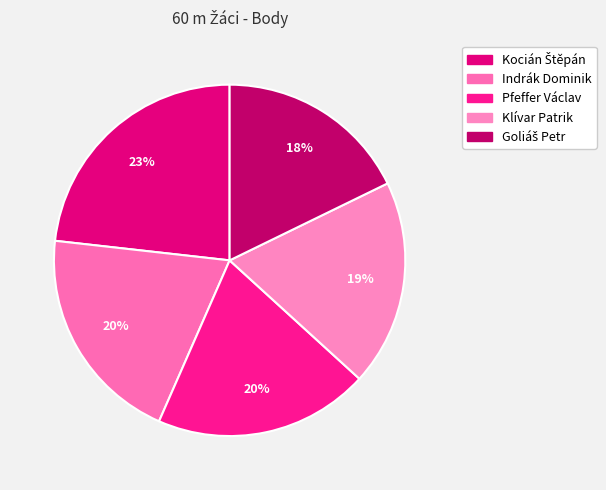

Is there any slice that represents more than half of the pie?

No